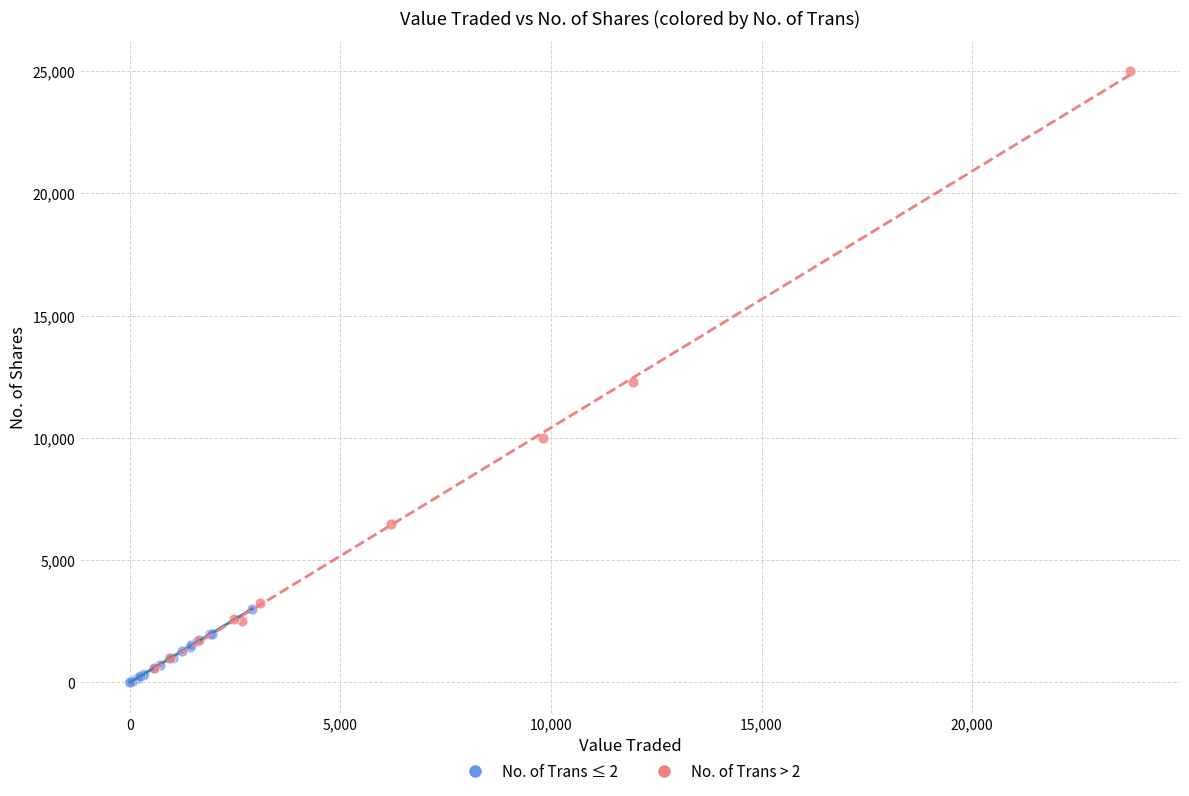

Which series contains the highest Y value?

No. of Trans > 2